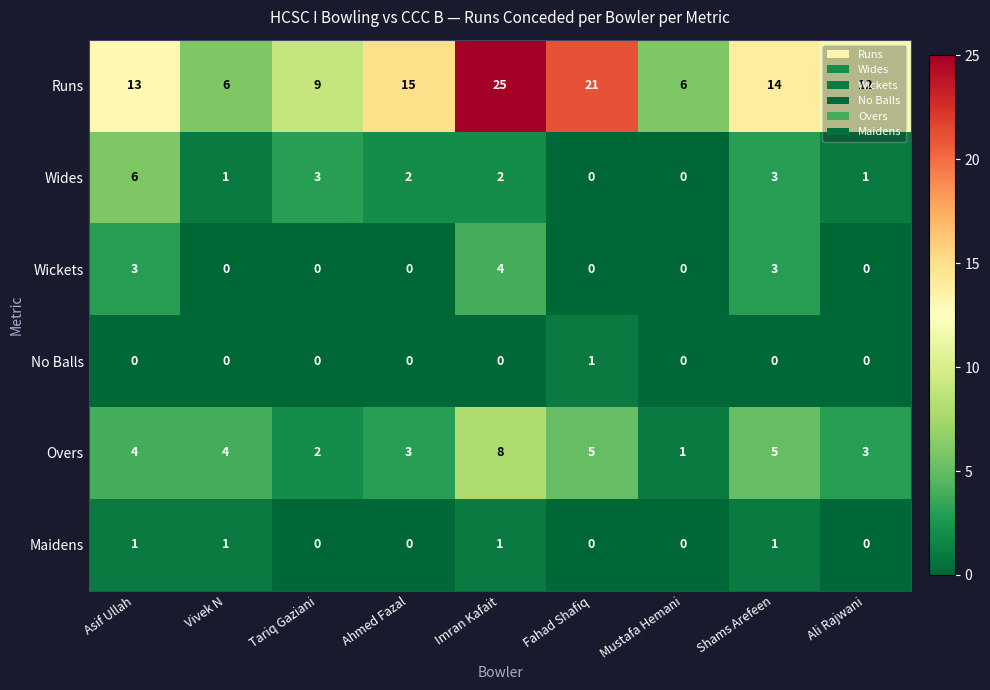

What is the average value of the Runs series?

13